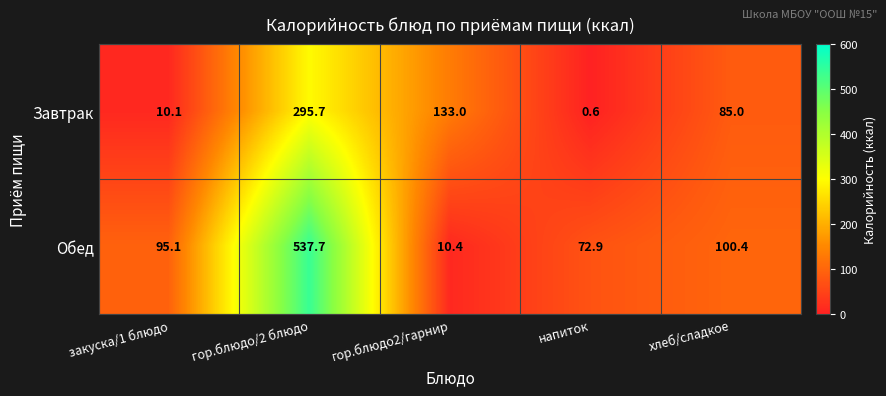

Where is Обед nearest to the value 274?

хлеб/сладкое